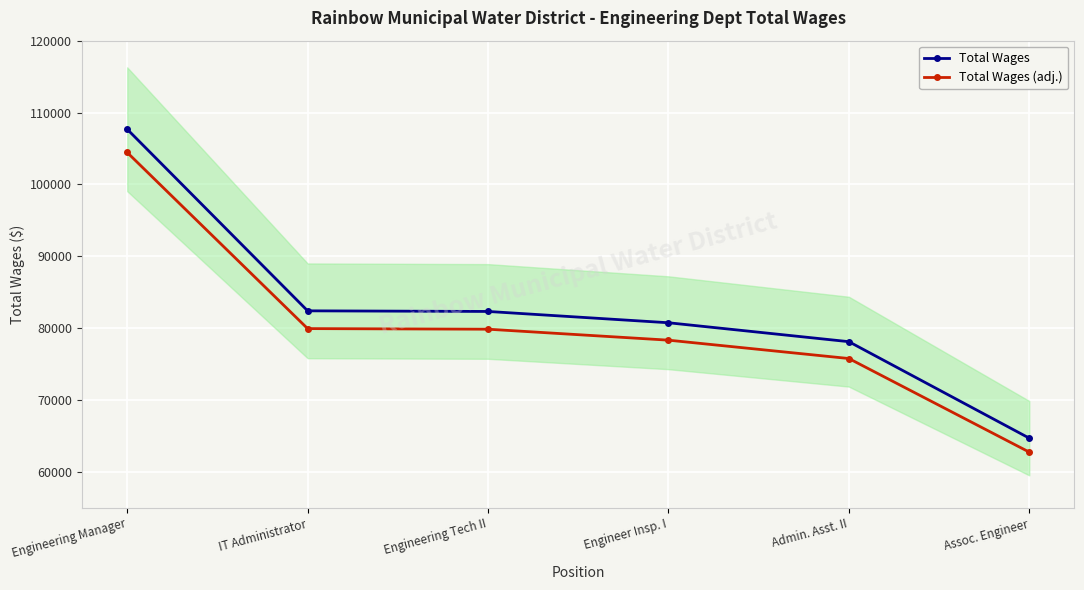

What is the difference between the Total Wages (adj.) values at IT Administrator and Admin. Asst. II?

4162.3